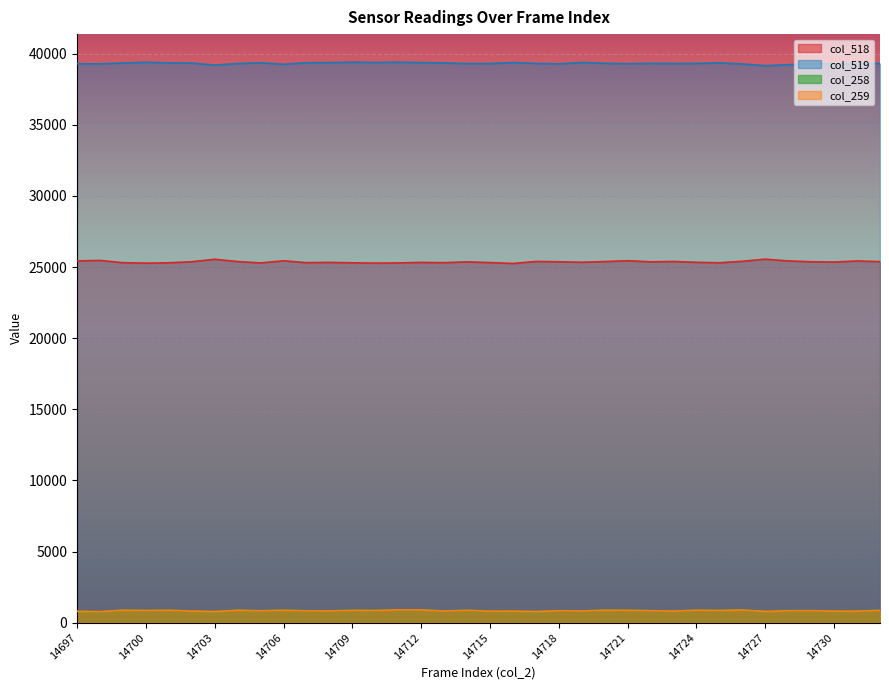

True or false: col_258 and col_259 cross at least once.

False